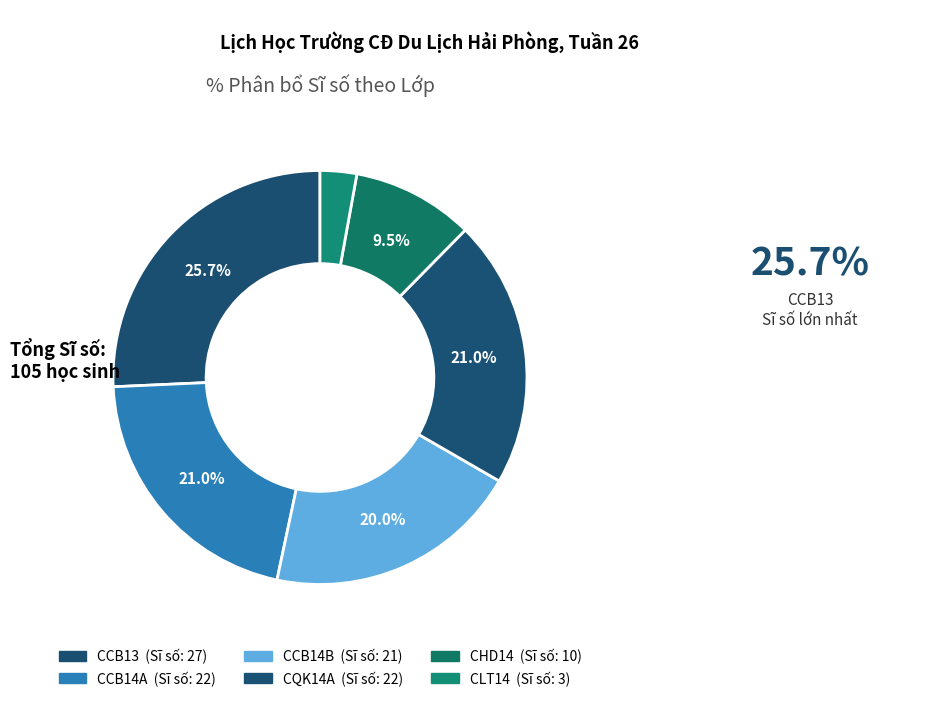

True or false: CCB13 accounts for 26% of the total.

True